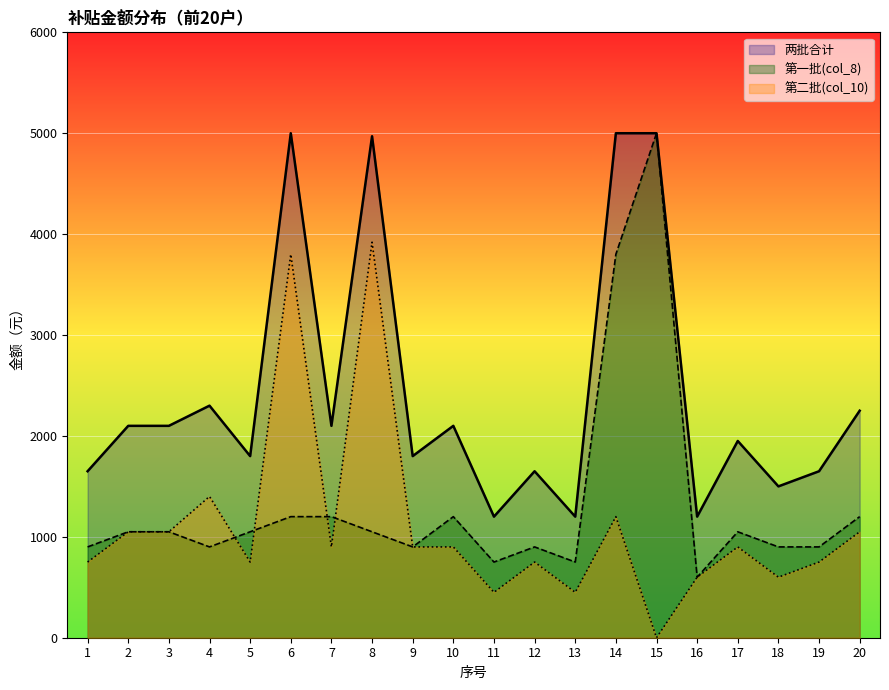

At which category does col_8 reach its first local valley?

4